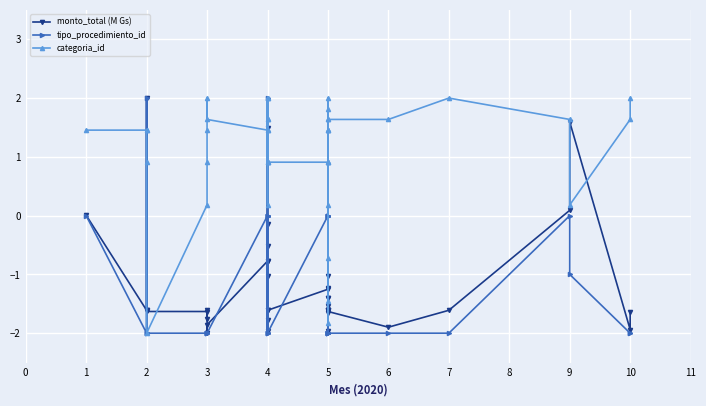

At which category does categoria_id reach its first local valley?

2